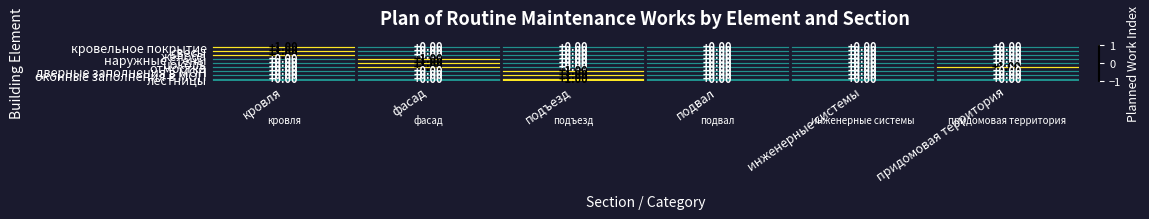

Which series has the largest total across all categories?

отмостка